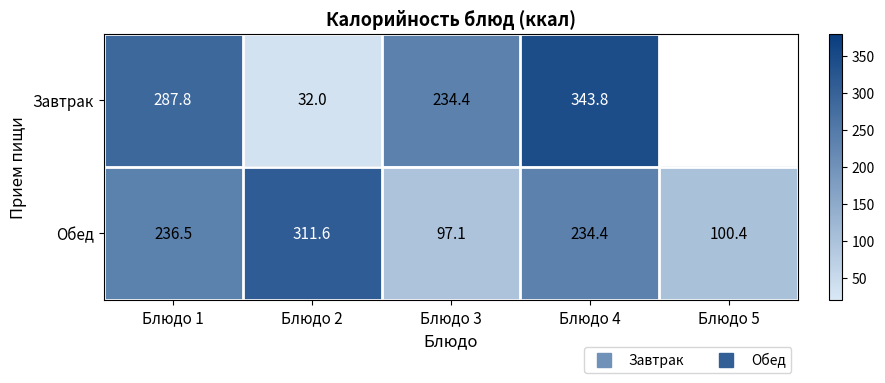

Which series has the largest range (max minus min)?

Завтрак